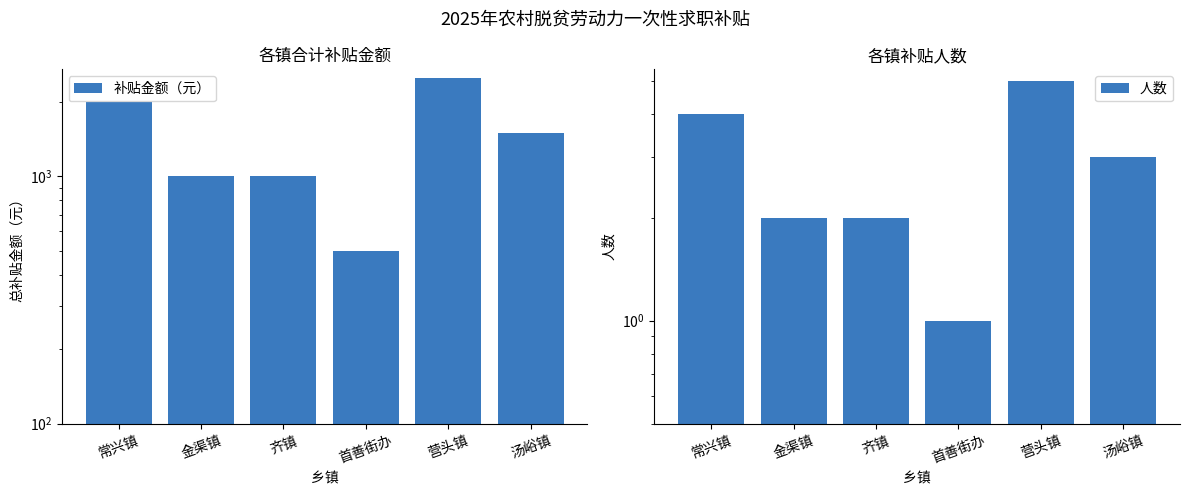

What is the spread (max minus min) of values at 汤峪镇?

1497